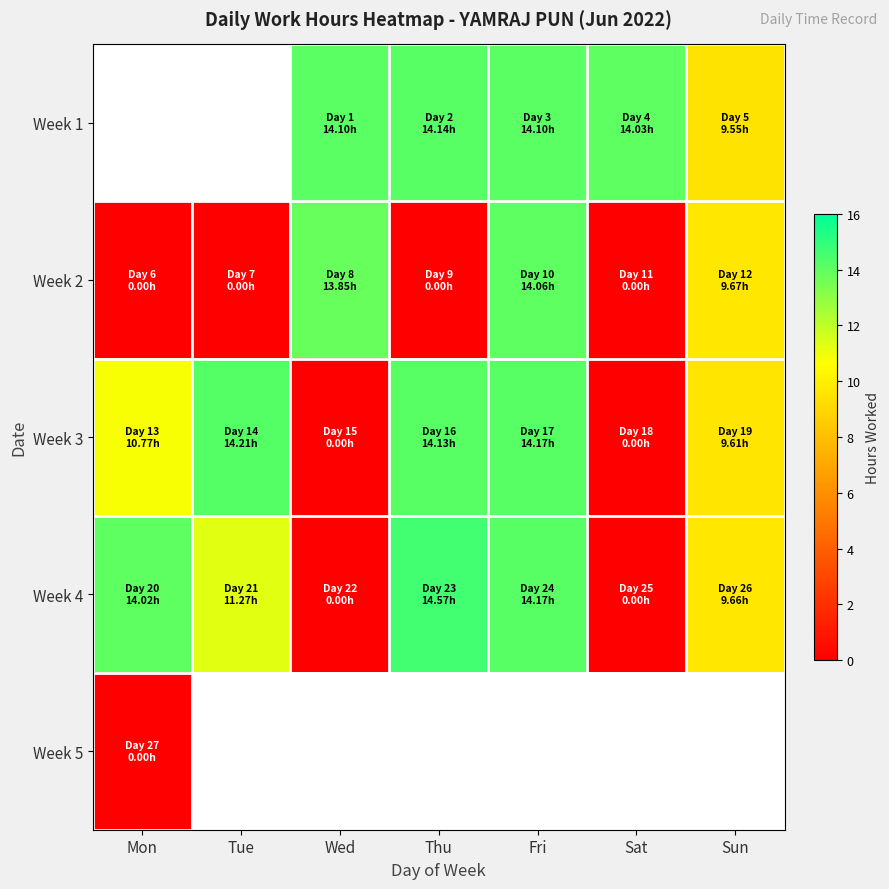

What is the difference between the maximum and second lowest values in the Week 2 series?

14.1